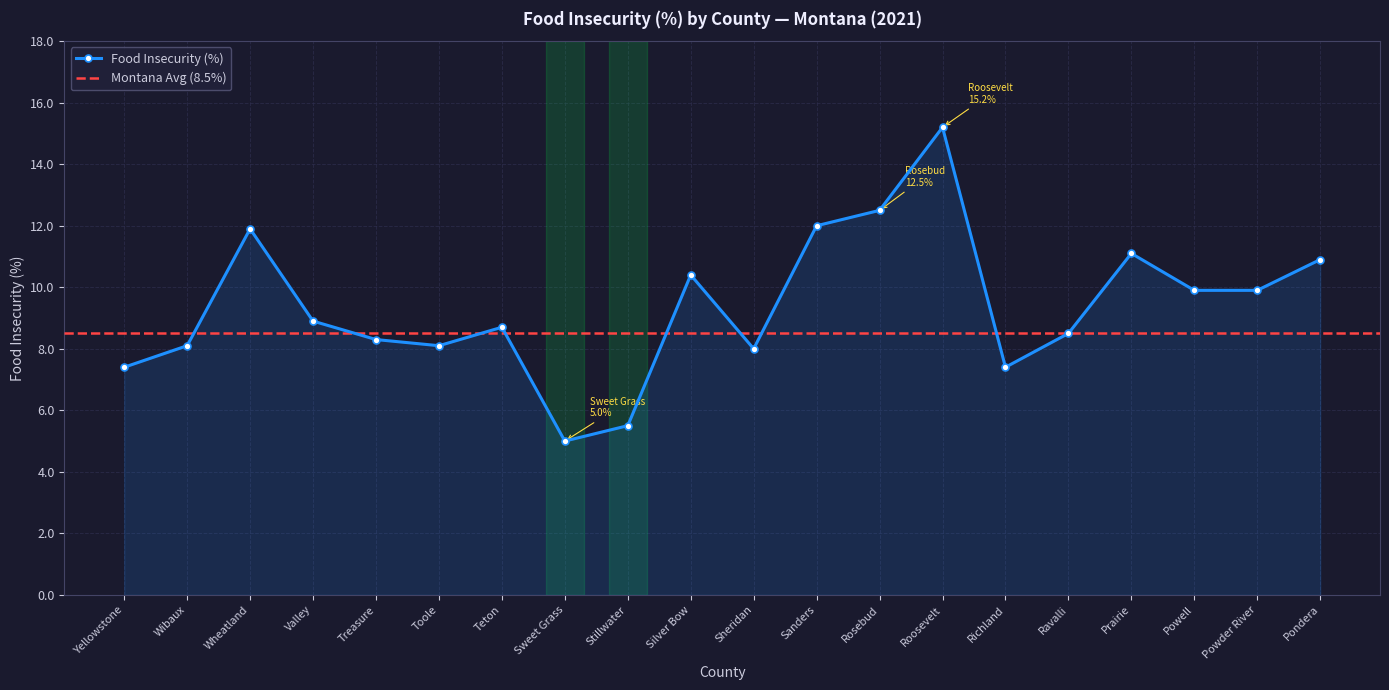

How many points are lower than both their immediate neighbors (excluding endpoints)?

4